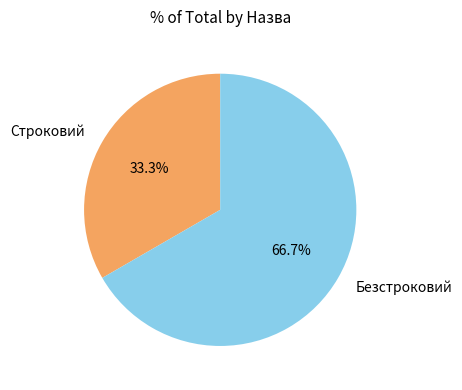

What percentage is NOT represented by Безстроковий?

33.3%